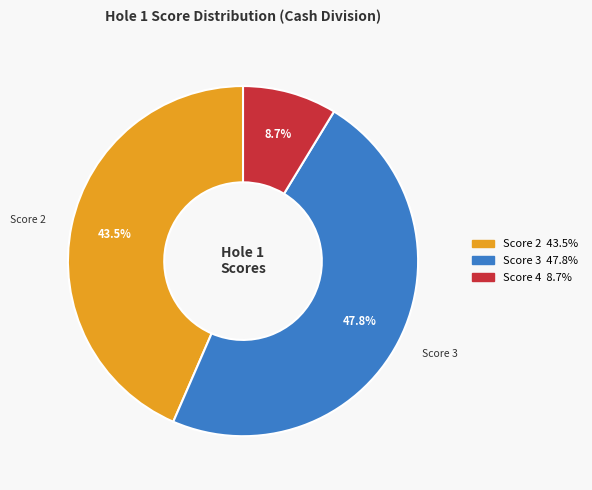

Does any single category account for the majority?

No